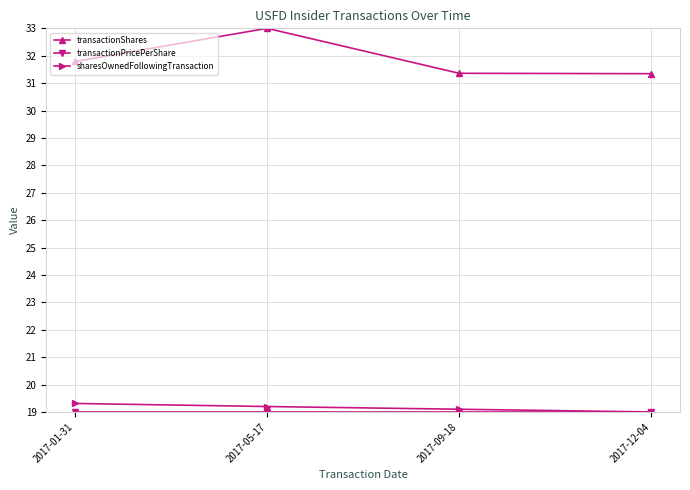

What is the difference between the maximum and minimum values in the transactionShares series?

1.7